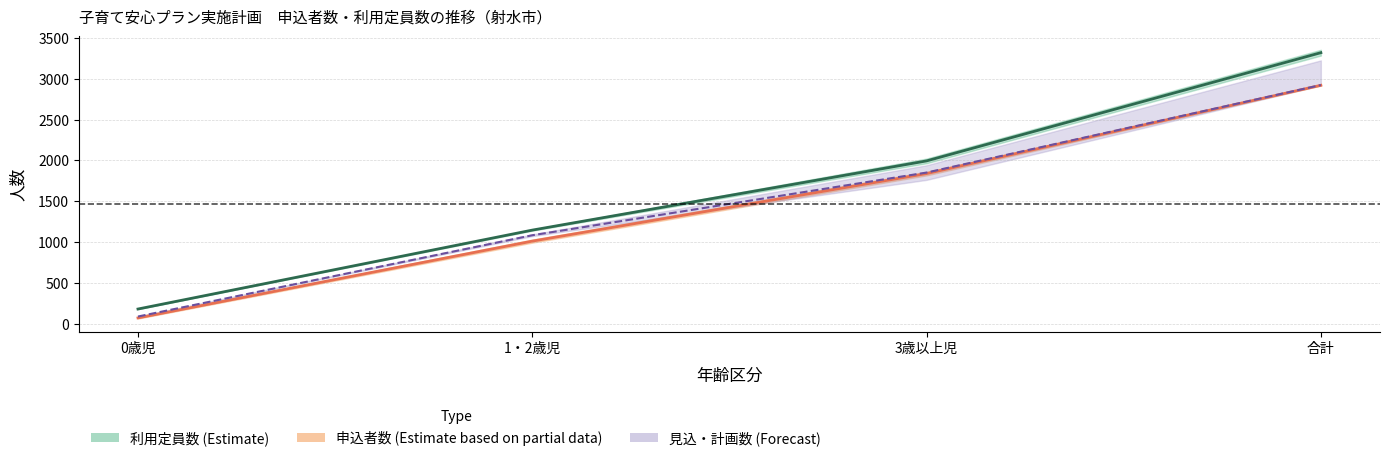

Which series has the largest range (max minus min)?

利用定員数_実績2018